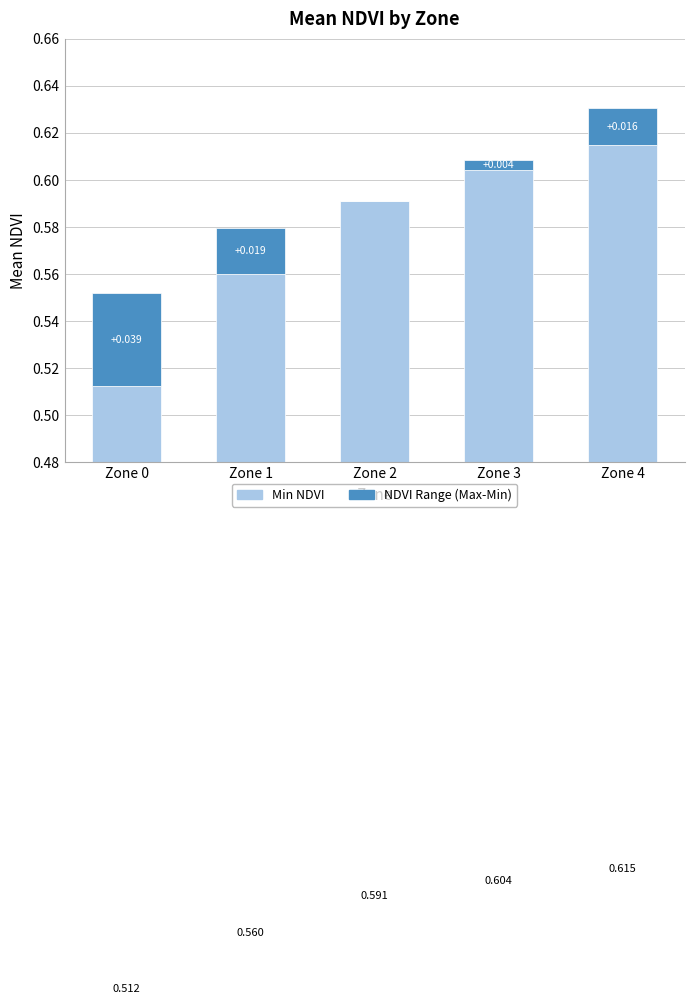

Reading right to left, transcribe all the data shown in this chart.

Min NDVI: Zone 4=0.6	Zone 3=0.6	Zone 2=0.6	Zone 1=0.6	Zone 0=0.5
NDVI Range (Max-Min): Zone 4=0.0	Zone 3=0.0	Zone 2=0.0	Zone 1=0.0	Zone 0=0.0